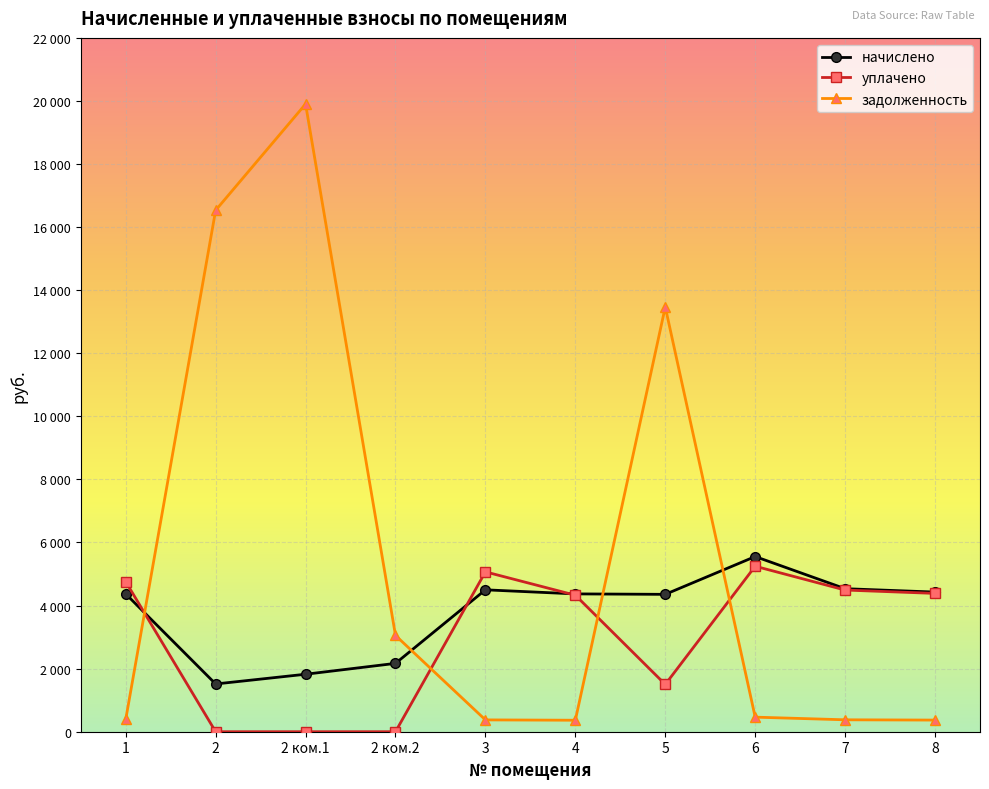

What are all the series names shown in the legend?

начислено, уплачено, задолженность